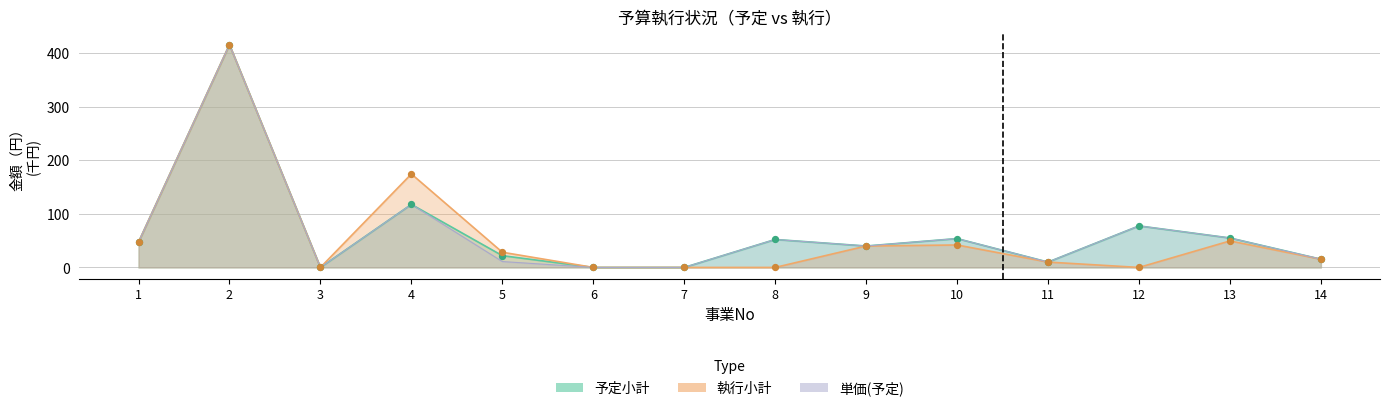

What are all the series names shown in the legend?

予定小計, 執行小計, 単価(予定), 単価(執行)